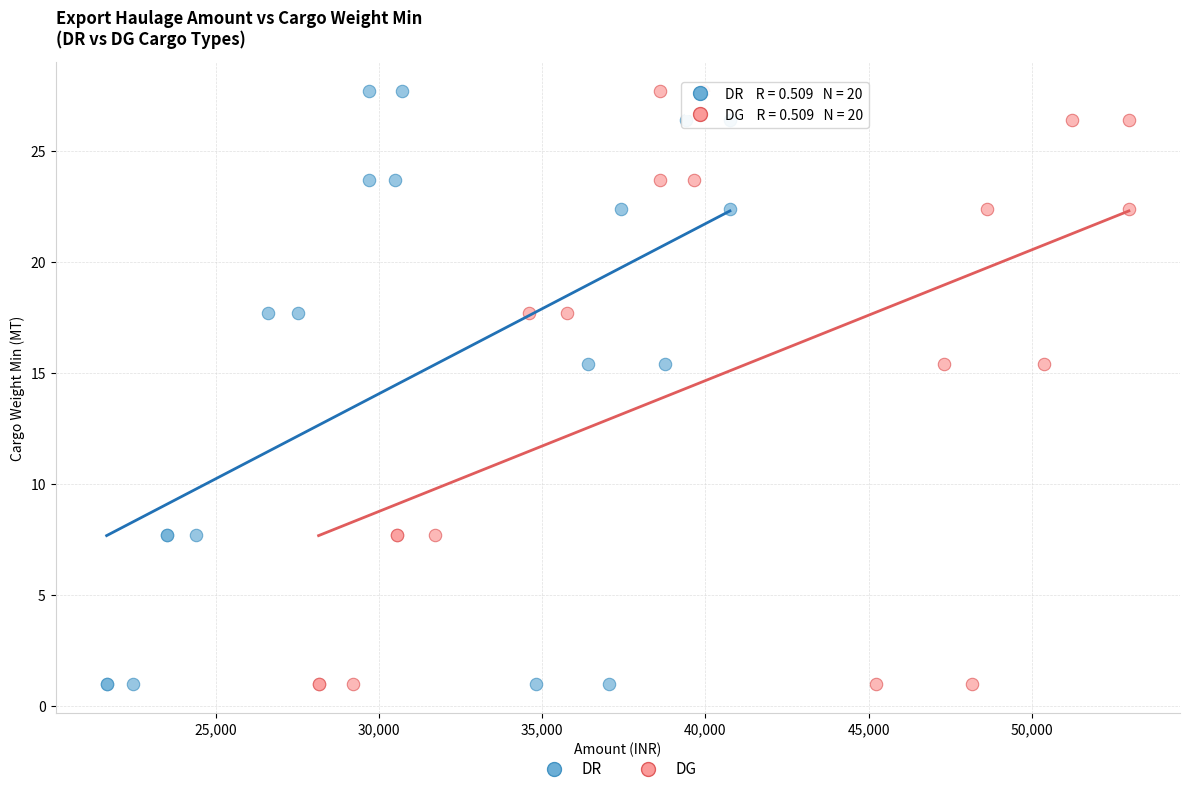

What are all the series names shown in the legend?

DR, DG